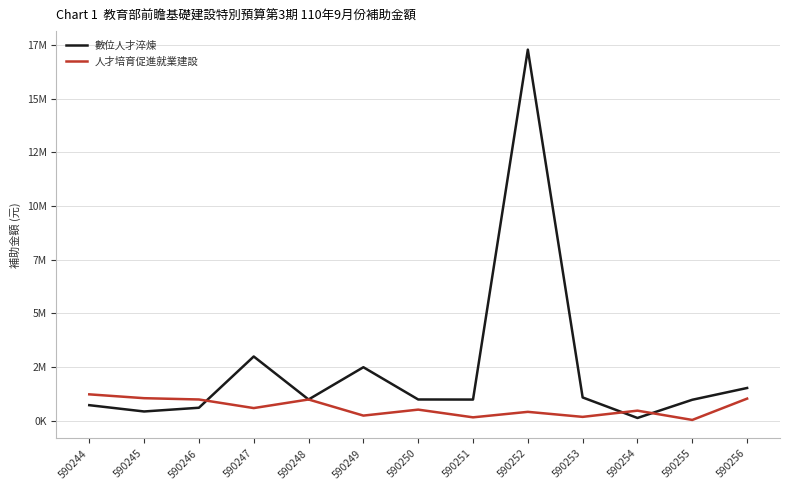

Rank the categories by 人才培育促進就業建設 value from lowest to highest.

590255, 590251, 590253, 590249, 590252, 590254, 590250, 590247, 590246, 590248, 590256, 590245, 590244